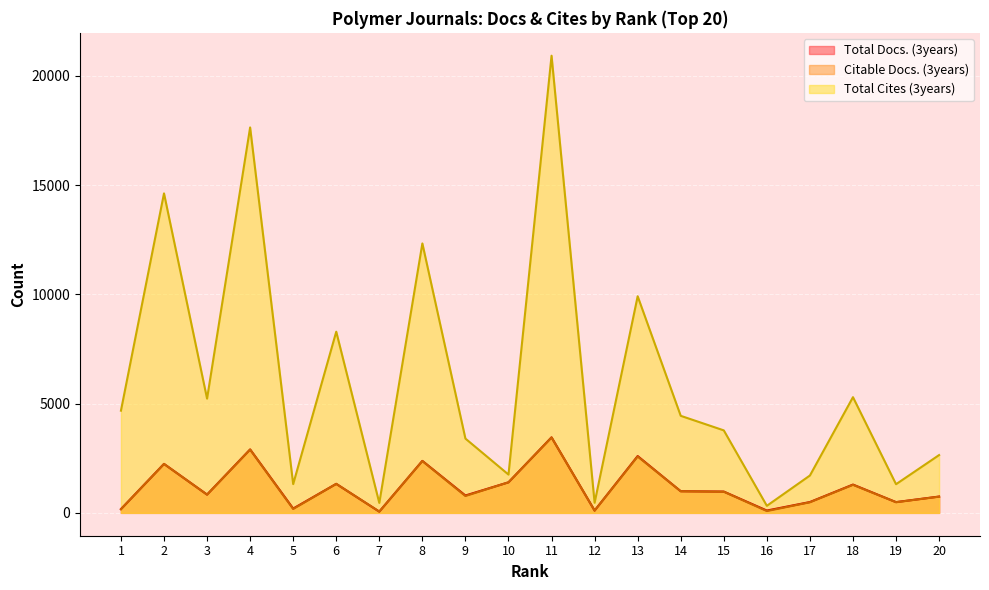

Which series changed the most between 8 and 11?

Total Cites (3years)